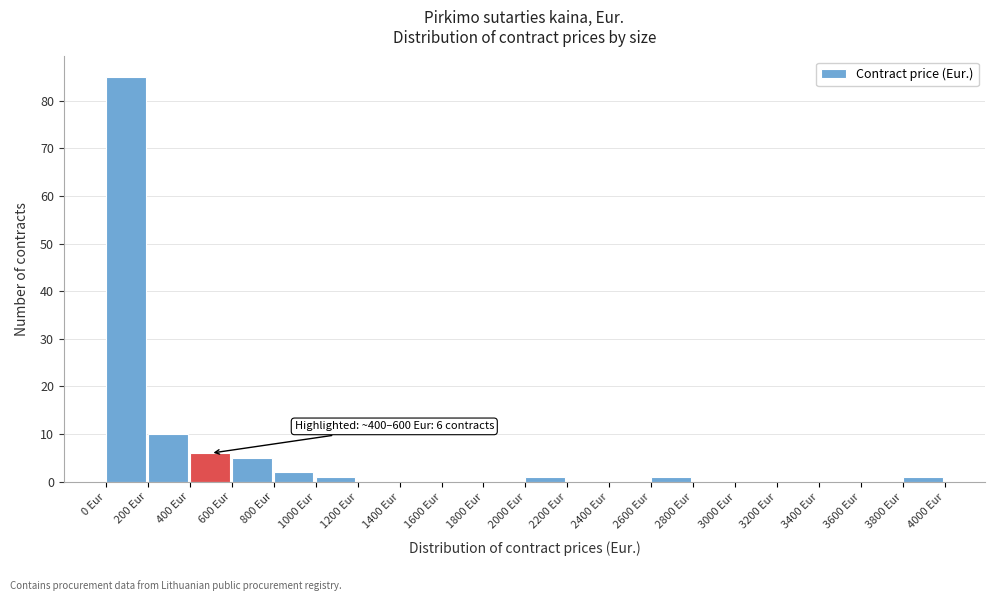

Over which range of the x-axis is the bar tallest?

0 to 200